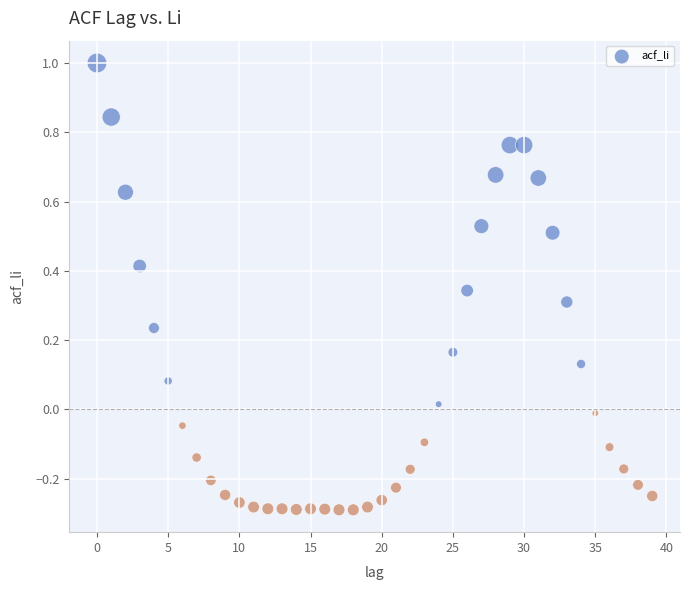

What is the range of Y values (max minus min)?

1.3